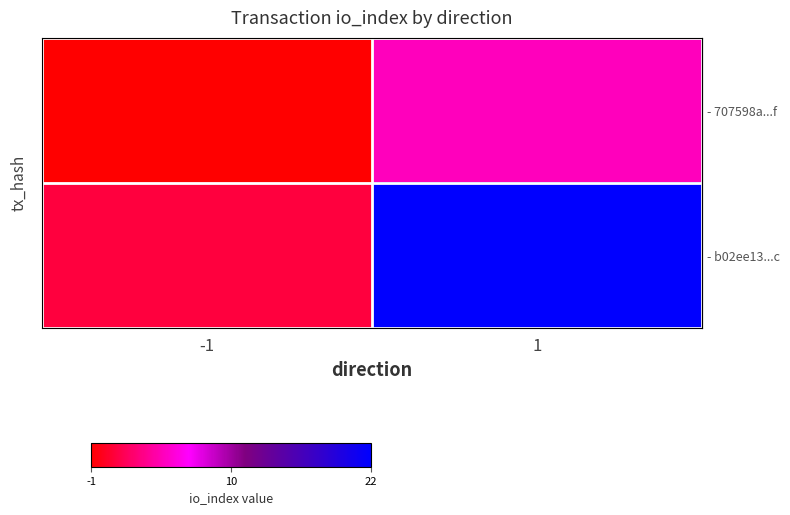

What is the difference between the highest and lowest values at 1?

17